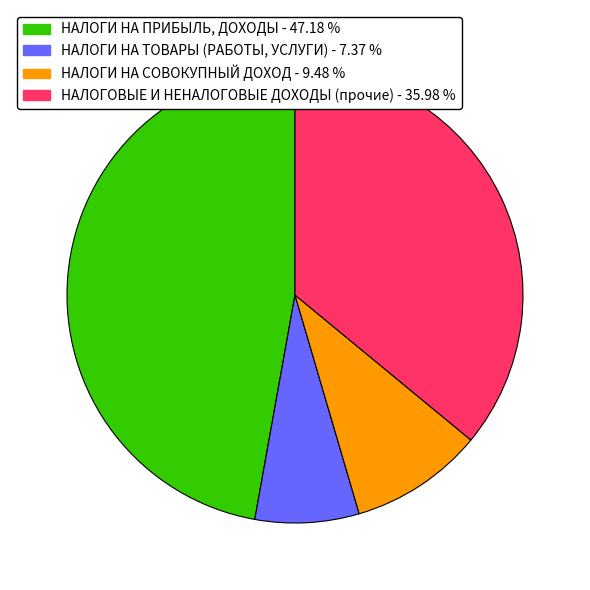

Which has a higher value, НАЛОГИ НА ПРИБЫЛЬ, ДОХОДЫ - 47.18 % or НАЛОГИ НА СОВОКУПНЫЙ ДОХОД - 9.48 %?

НАЛОГИ НА ПРИБЫЛЬ, ДОХОДЫ - 47.18 %